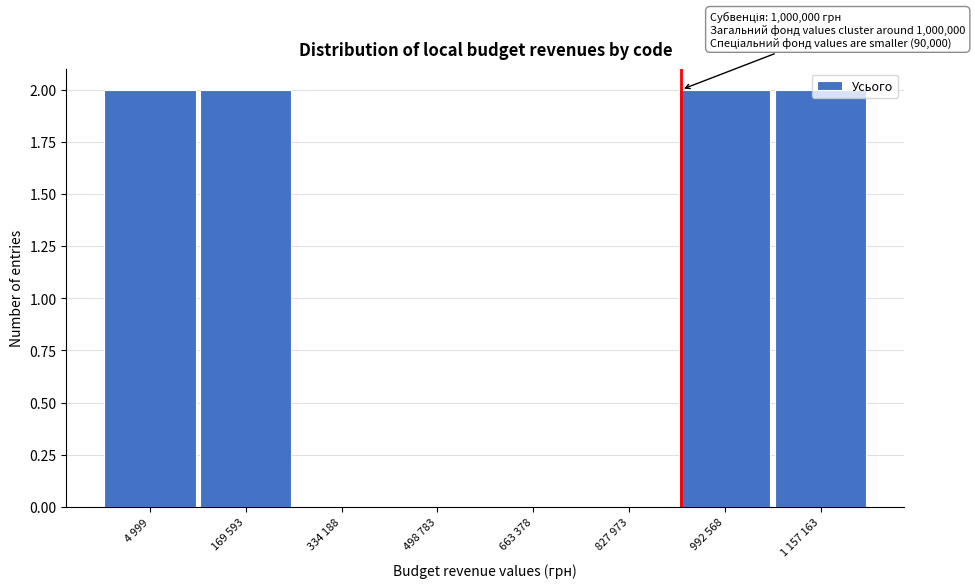

What is the sum of all values?

8